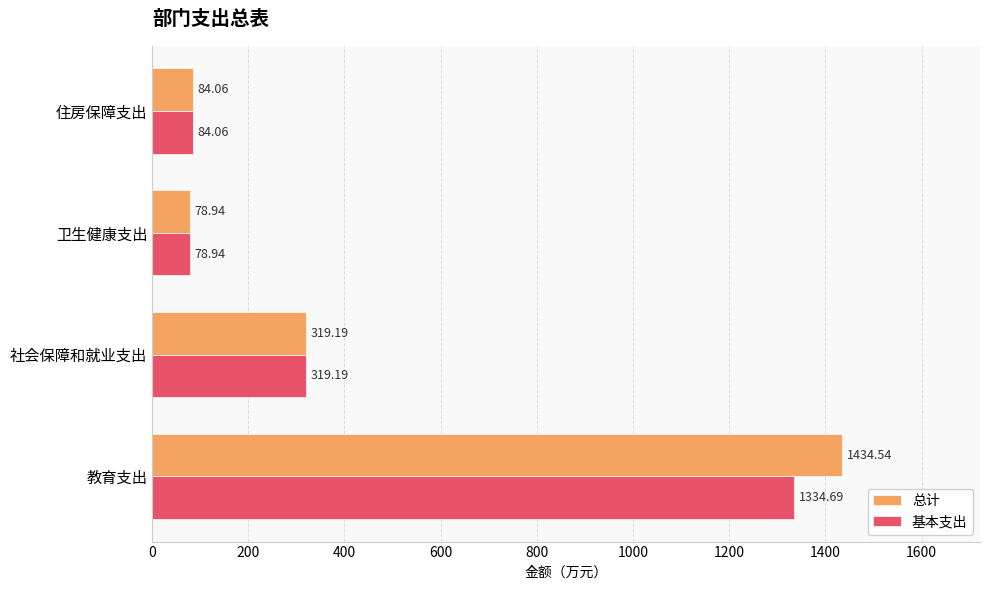

What is the difference between the maximum and minimum values in the 总计 series?

1355.6